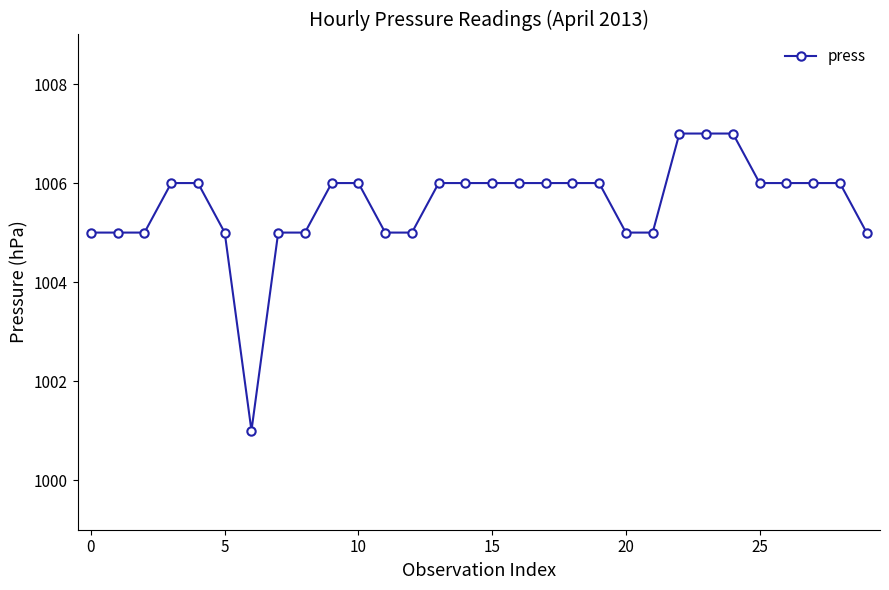

Reading left to right, extract all data points from this chart.

1005	1005	1005	1006	1006	1005	1001	1005	1005	1006	1006	1005	1005	1006	1006	1006	1006	1006	1006	1006	1005	1005	1007	1007	1007	1006	1006	1006	1006	1005